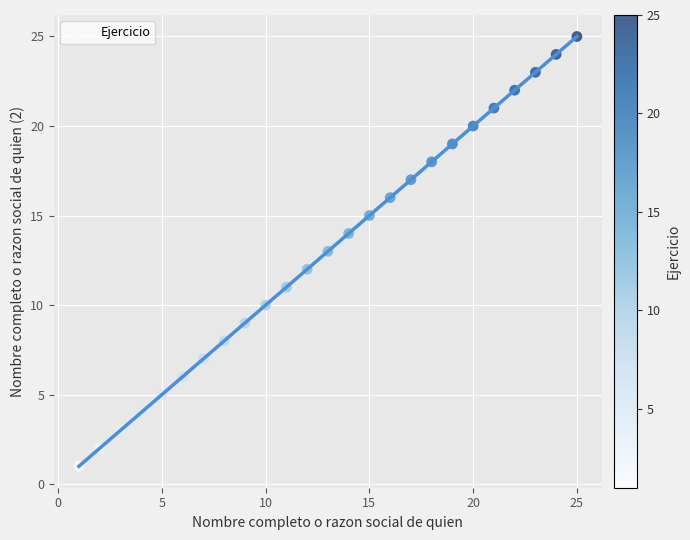

What is the range of Y values (max minus min)?

24